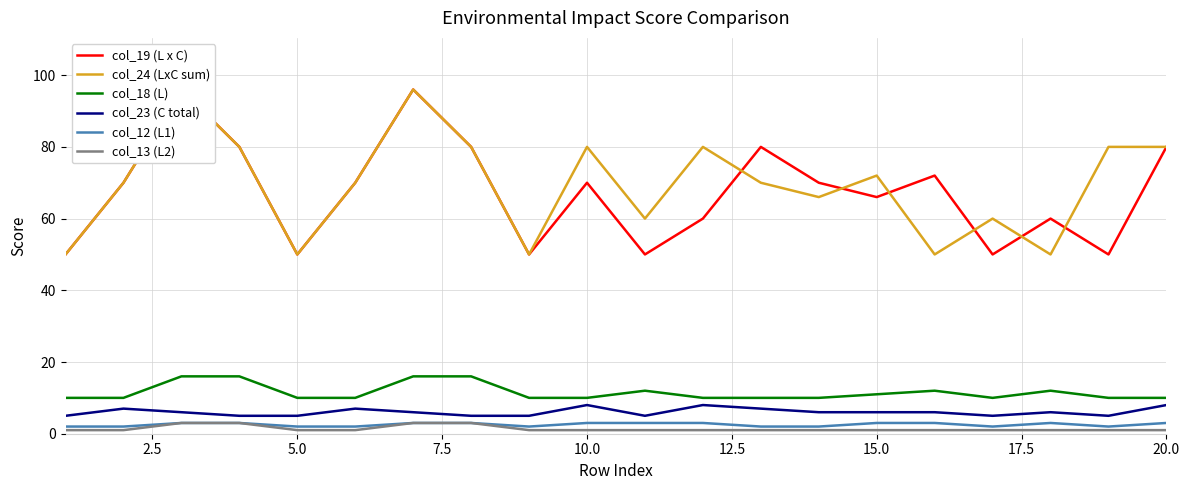

True or false: col_12 (L1) and col_18 (L) intersect in this chart.

False